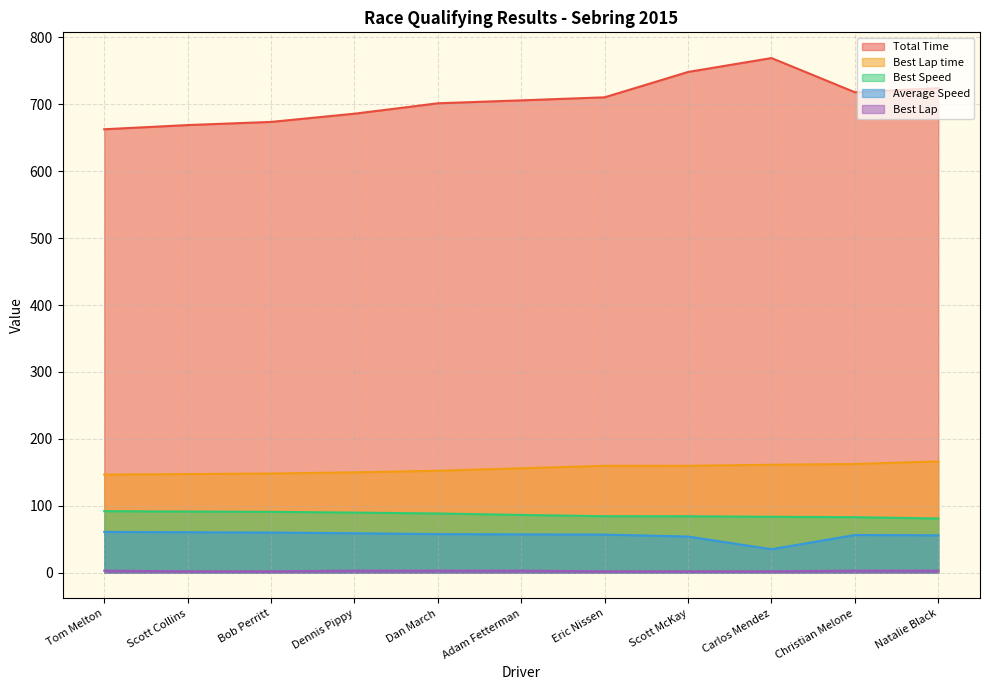

What is the difference between the Average Speed values at Natalie Black and Dan March?

1.8